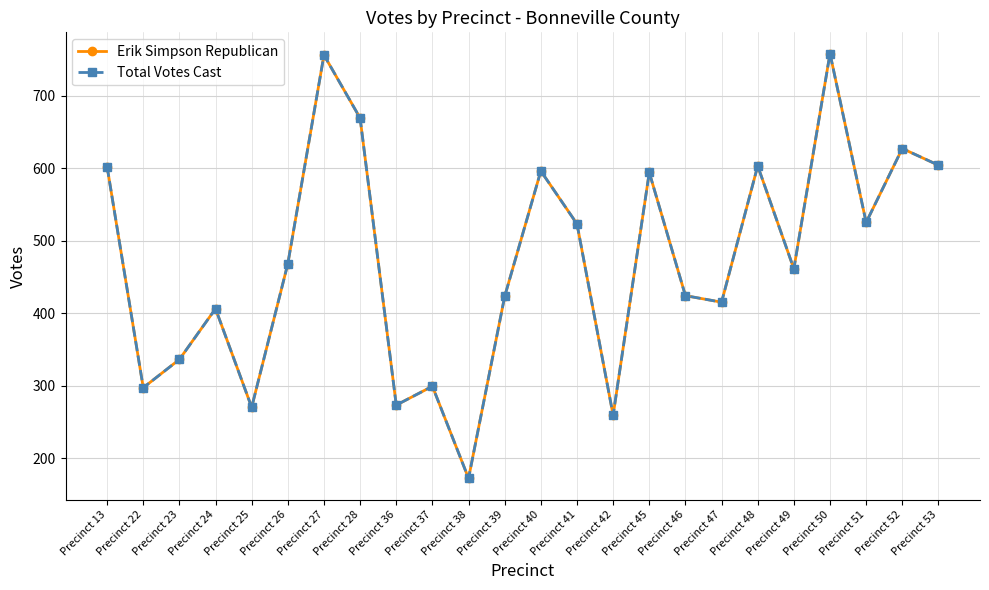

Reading left to right, extract all data points from this chart.

Erik Simpson Republican: Precinct 13=602	Precinct 22=297	Precinct 23=336	Precinct 24=406	Precinct 25=270	Precinct 26=468	Precinct 27=756	Precinct 28=669	Precinct 36=273	Precinct 37=299	Precinct 38=172	Precinct 39=423	Precinct 40=596	Precinct 41=523	Precinct 42=259	Precinct 45=594	Precinct 46=424	Precinct 47=415	Precinct 48=603	Precinct 49=461	Precinct 50=758	Precinct 51=525	Precinct 52=627	Precinct 53=604
Total Votes Cast: Precinct 13=602	Precinct 22=297	Precinct 23=336	Precinct 24=406	Precinct 25=270	Precinct 26=468	Precinct 27=756	Precinct 28=669	Precinct 36=273	Precinct 37=299	Precinct 38=172	Precinct 39=423	Precinct 40=596	Precinct 41=523	Precinct 42=259	Precinct 45=594	Precinct 46=424	Precinct 47=415	Precinct 48=603	Precinct 49=461	Precinct 50=758	Precinct 51=525	Precinct 52=627	Precinct 53=604